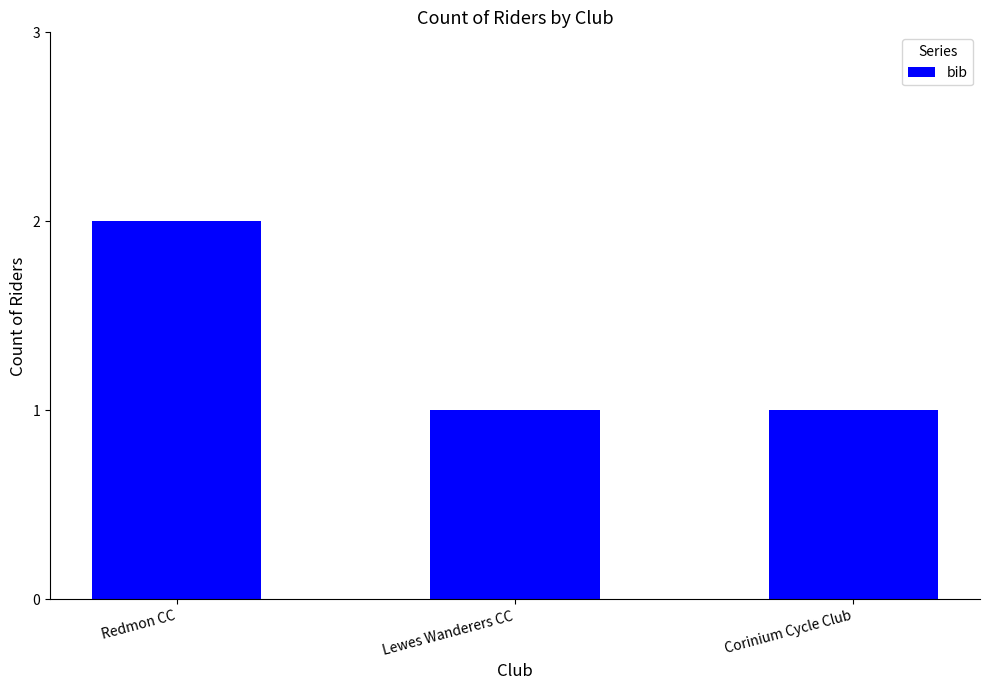

What is the difference between the maximum and minimum values?

1